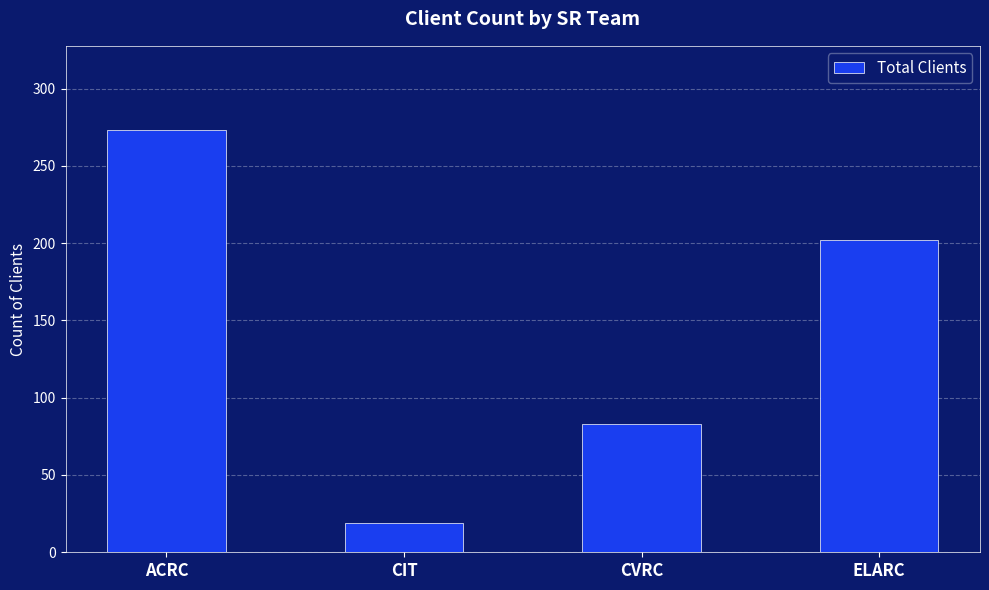

Reading left to right, extract all data points from this chart.

273	19	83	202